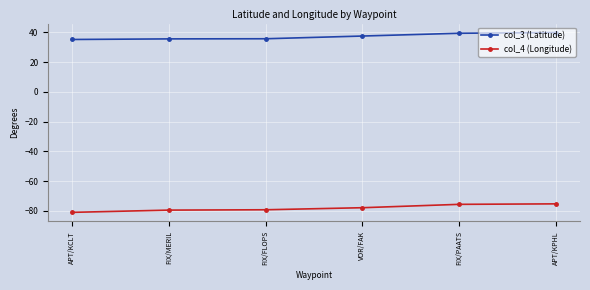

The value of col_4 (Longitude) at FIX/MERIL is -79.4. True or false?

True